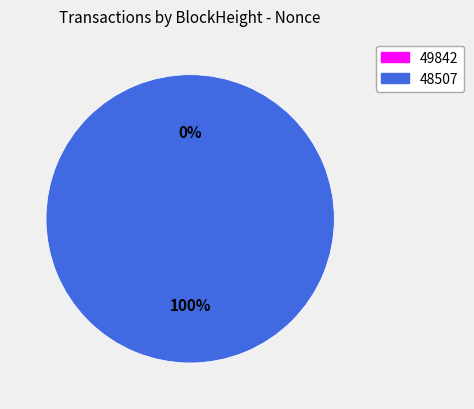

To the nearest percent, what is the average slice percentage?

50%